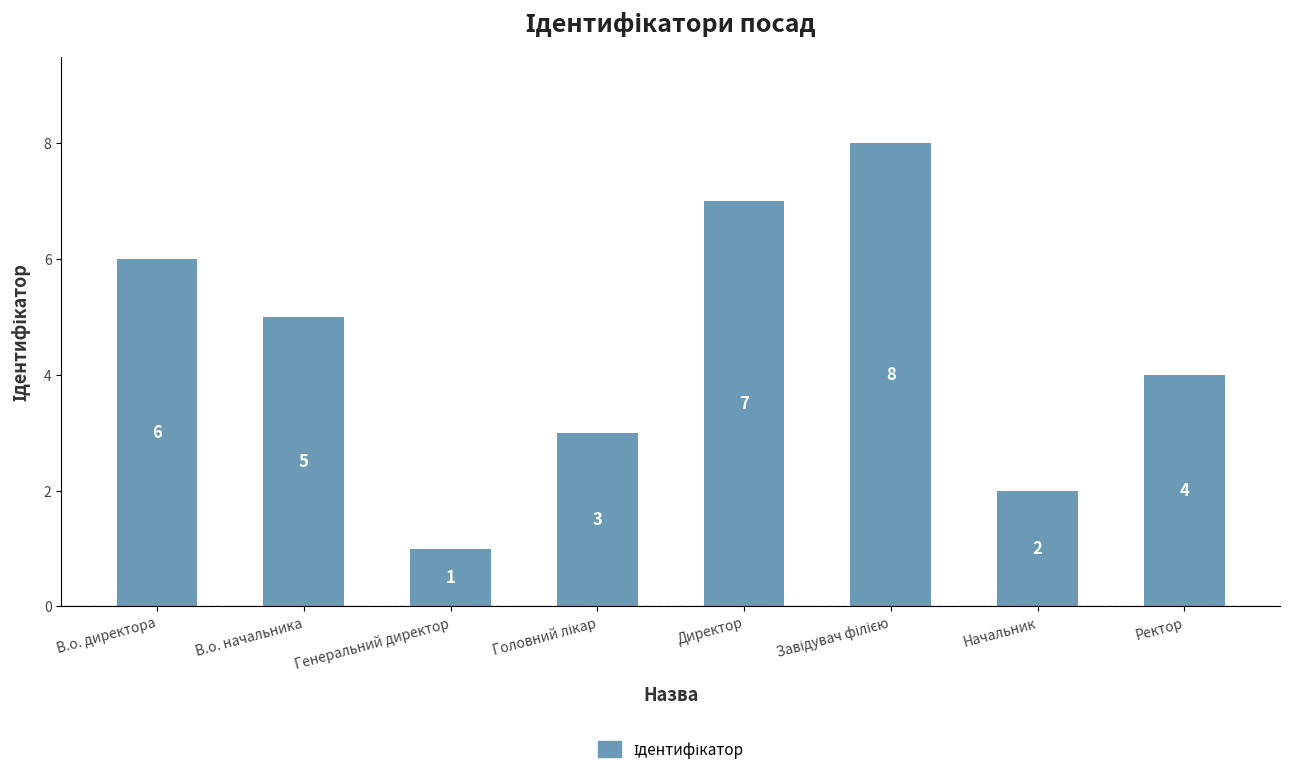

What is the difference between the second highest and minimum values?

6